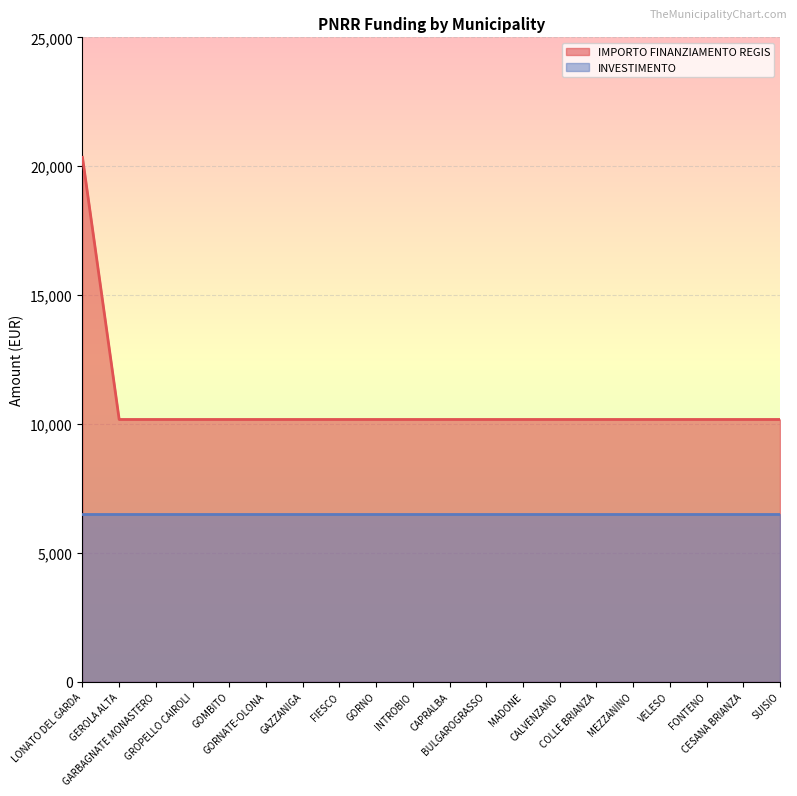

How many lines are shown in the chart?

2